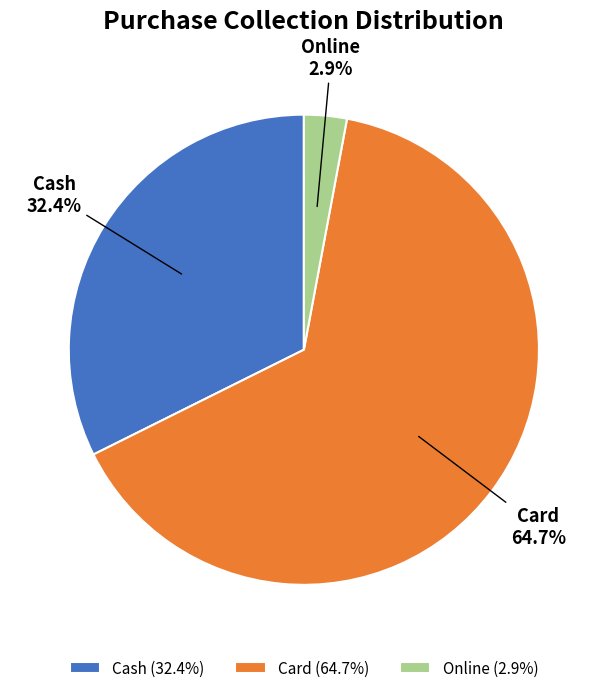

To the nearest percent, what portion does Cash represent?

32%